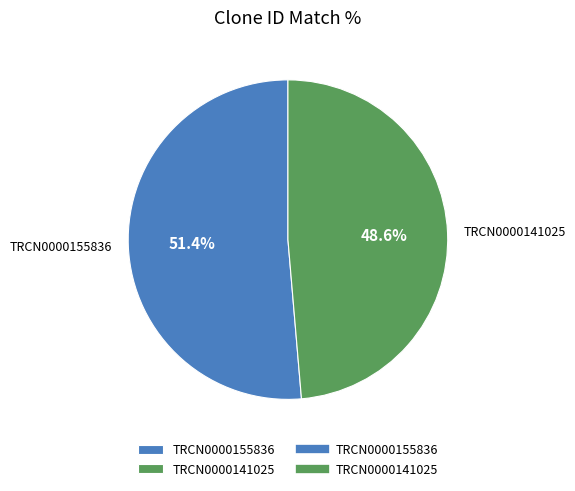

Is TRCN0000141025 the majority of the pie?

No